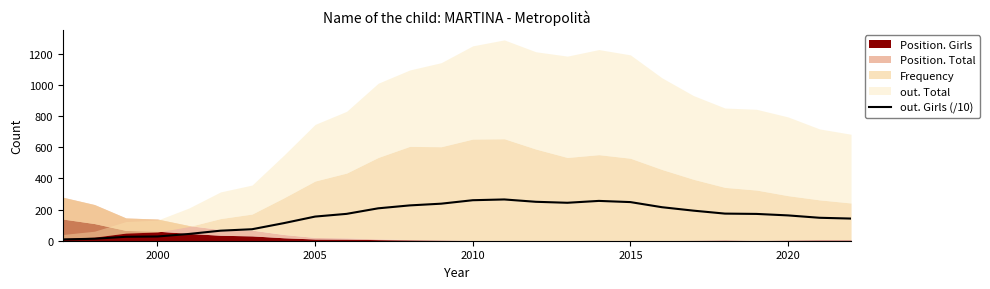

What is the difference between the maximum and minimum values?

256.5